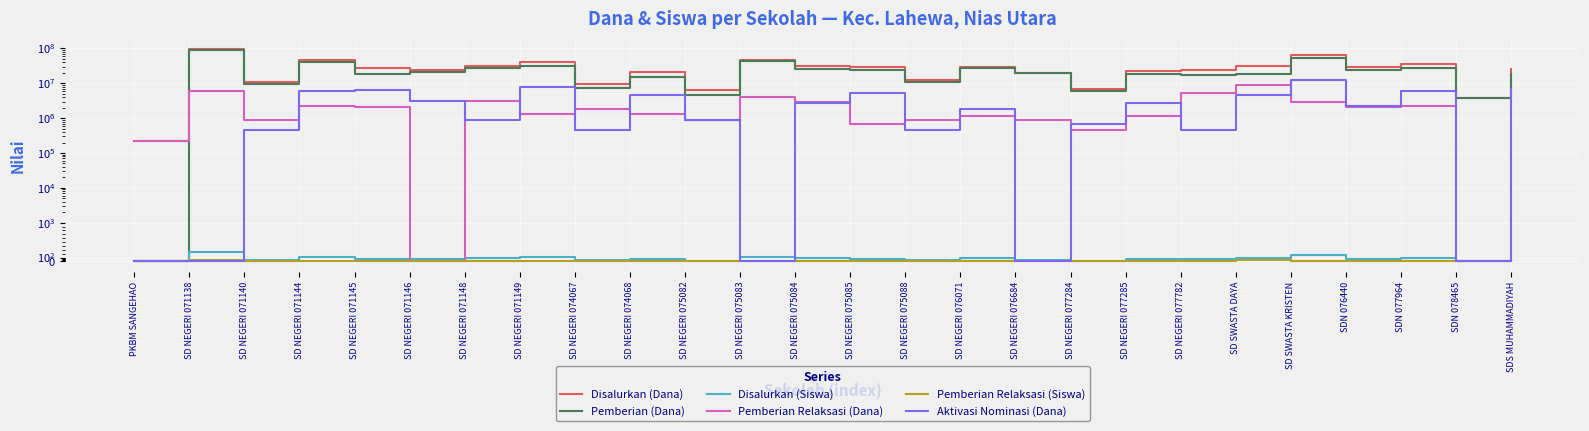

How many intersections are there between Pemberian Relaksasi (Siswa) and Pemberian (Dana)?

1